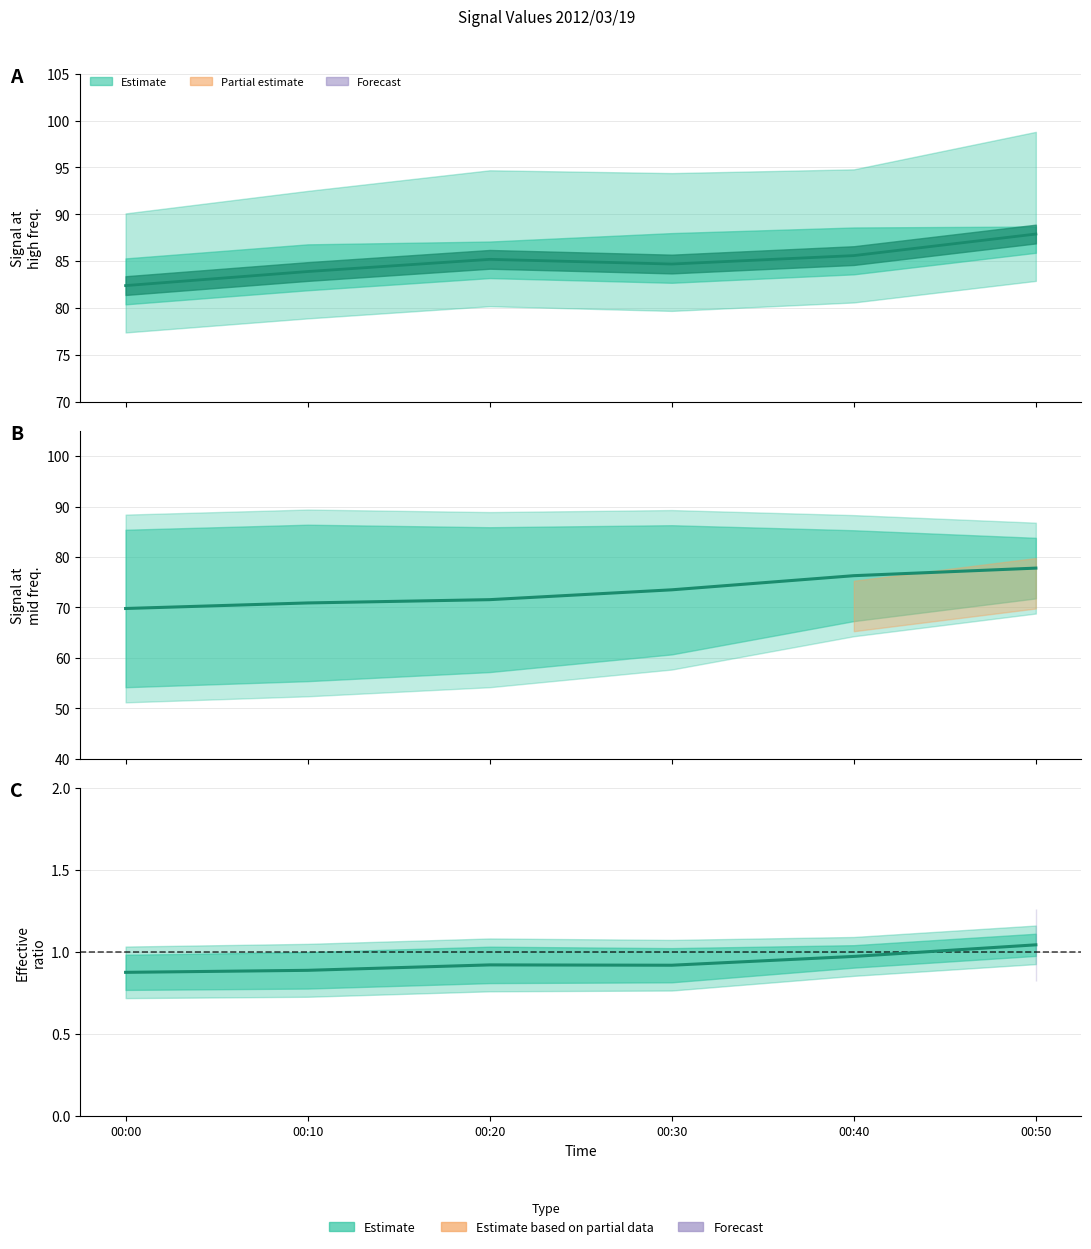

How many values are between 0 and 1?

5